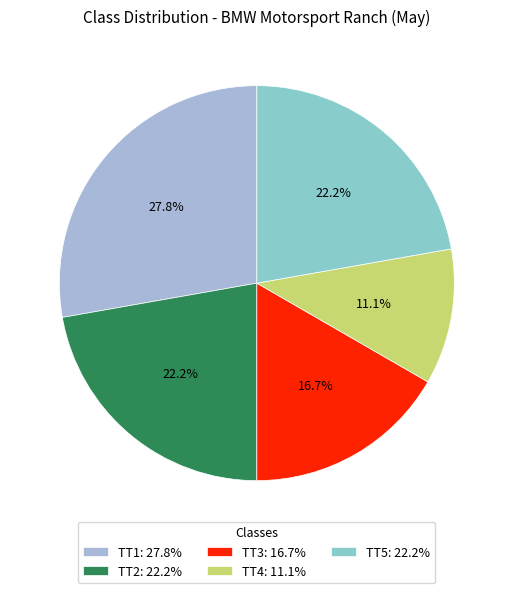

Which category has the smallest portion of the pie?

TT4